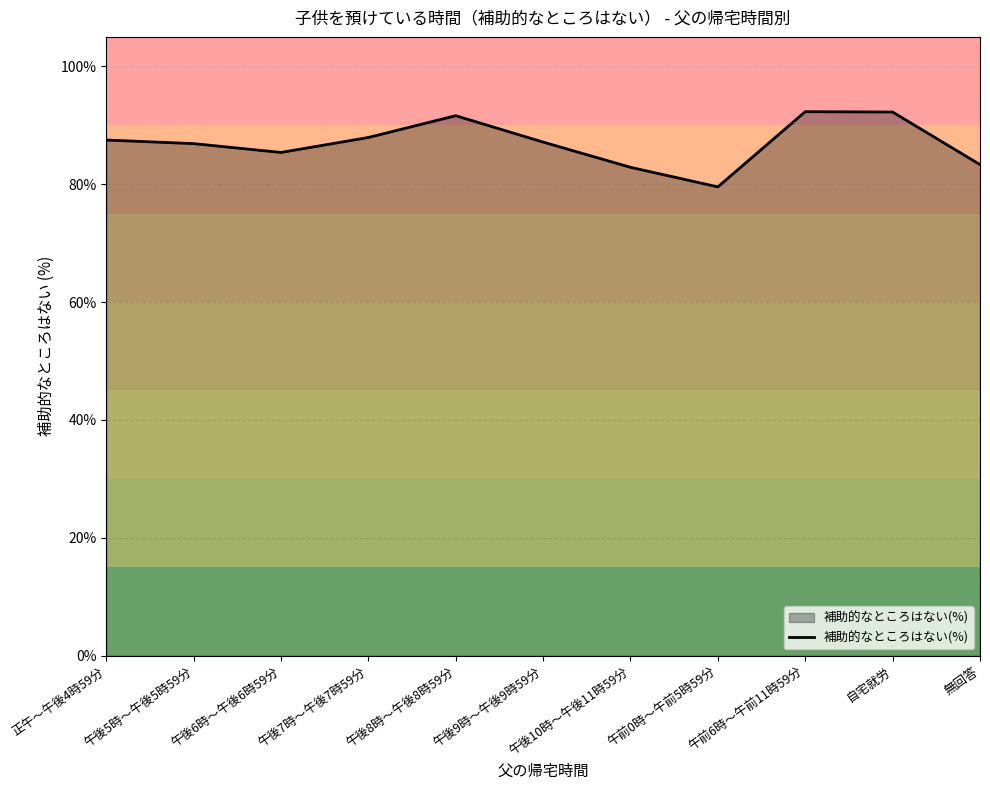

Where is the first local minimum?

午後6時～午後6時59分